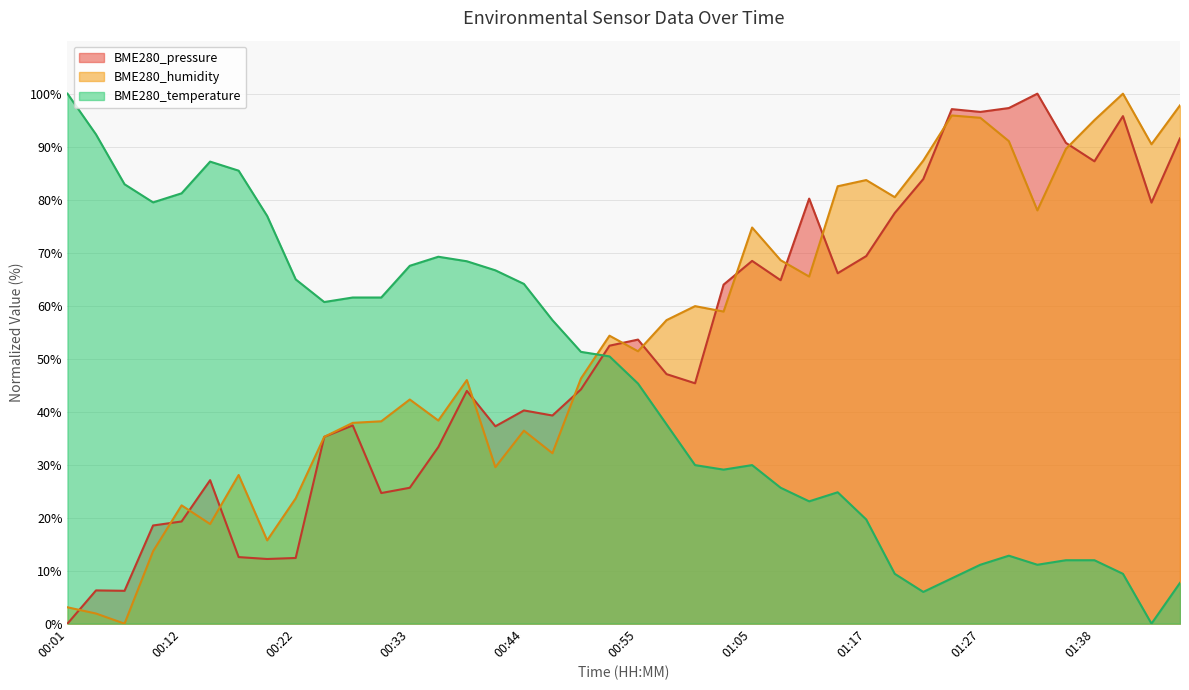

True or false: BME280_temperature has more than 0 interior local peaks.

True